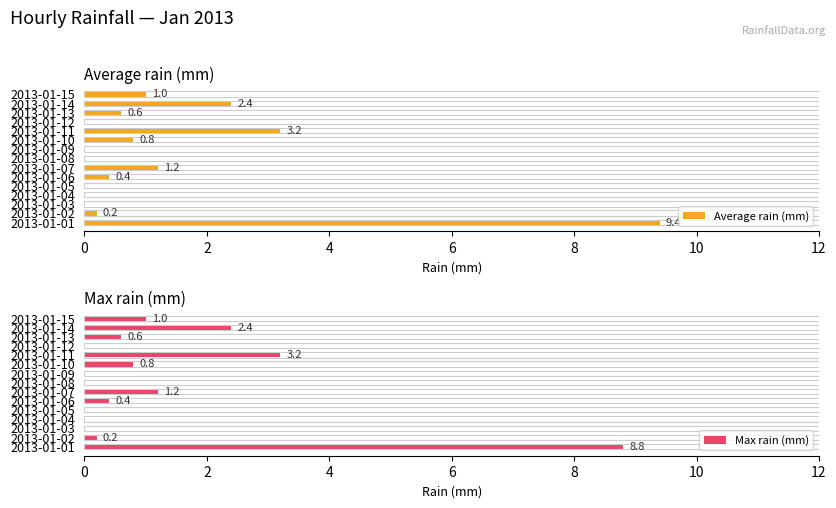

What value does the Max rain (mm) series have at 2013-01-10?

0.8